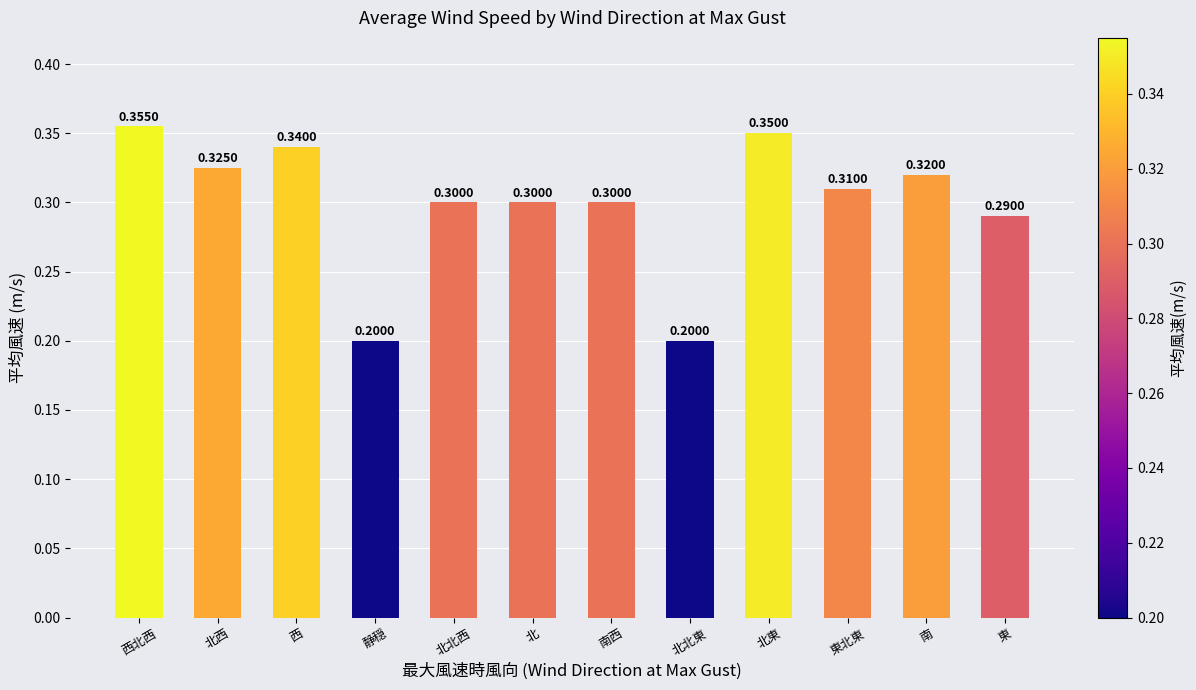

Are the bars grouped side by side (vs. stacked)?

No